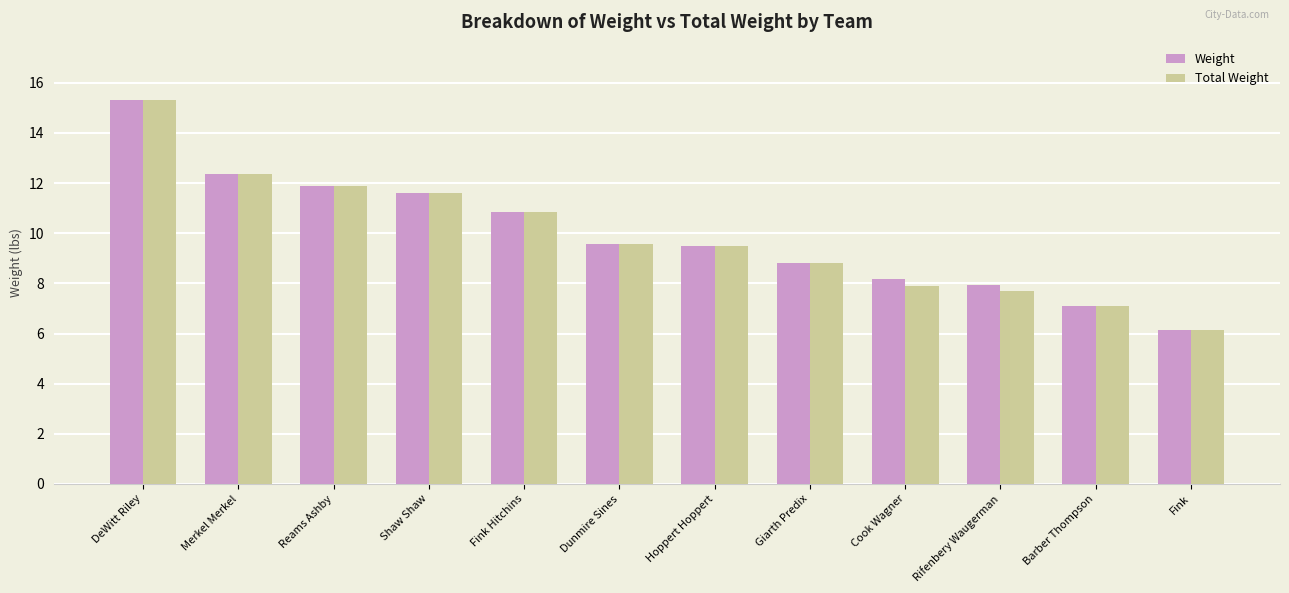

What is the approximate value of Total Weight at Shaw Shaw?

11.6